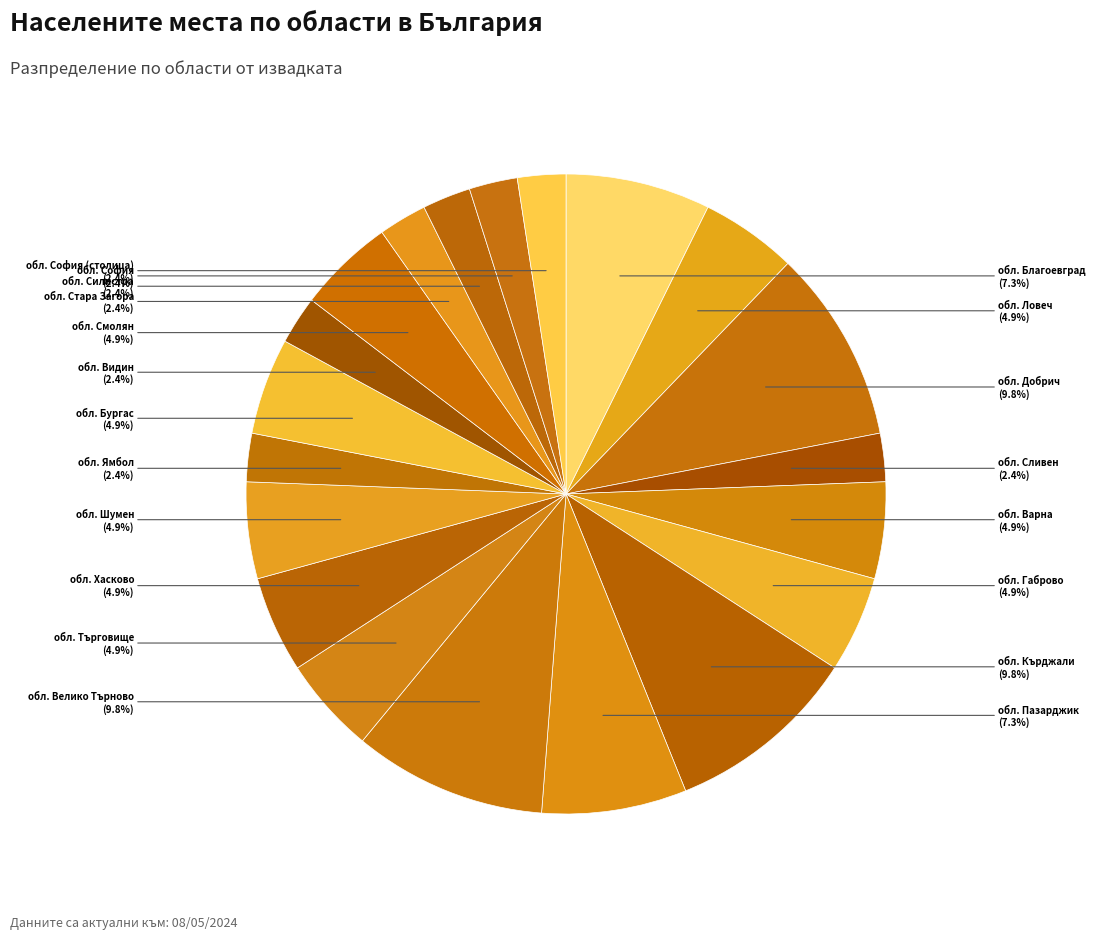

Combined, do обл. Видин and обл. Шумен account for over 50%?

No